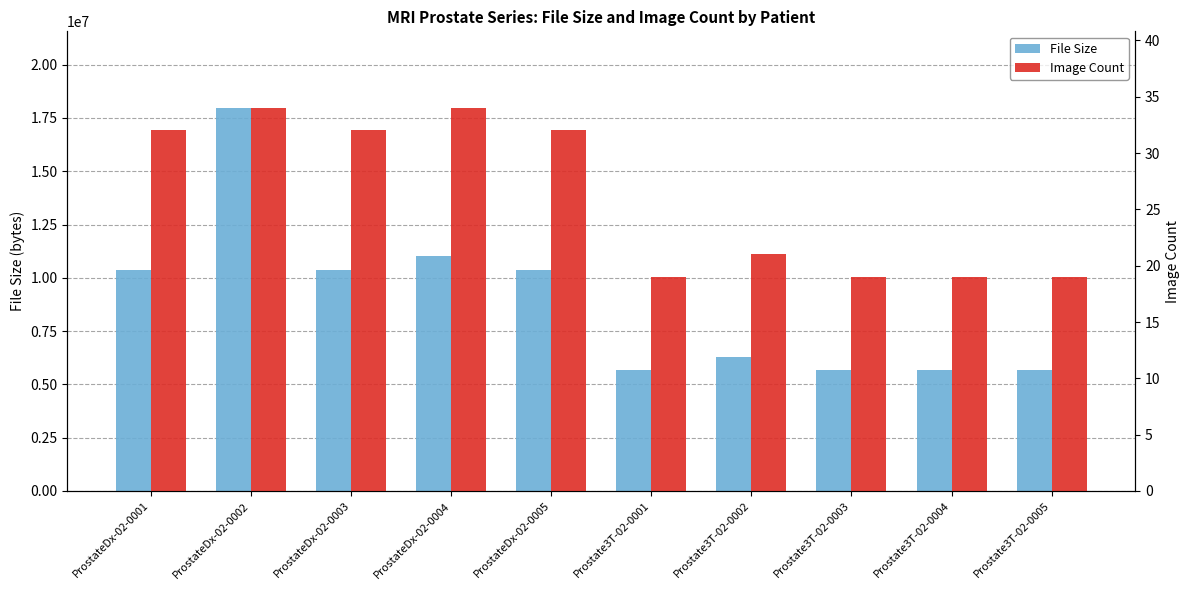

What is the total value across all series at Prostate3T-02-0004?

5666479